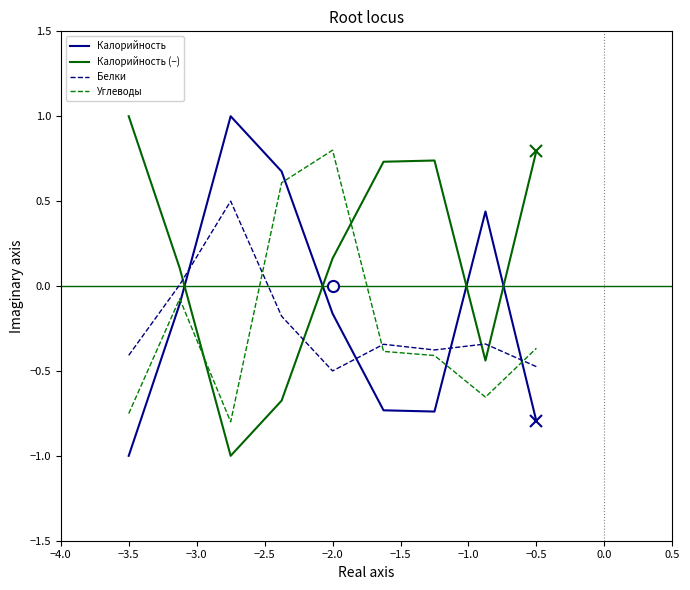

How many times do Калорийность and Углеводы cross each other?

4